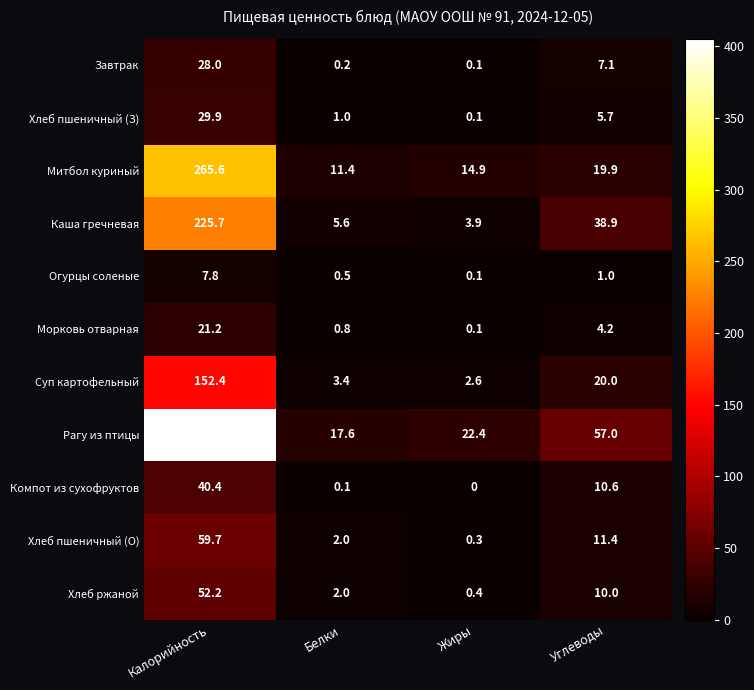

Where does the Морковь отварная series first go above 4?

Калорийность